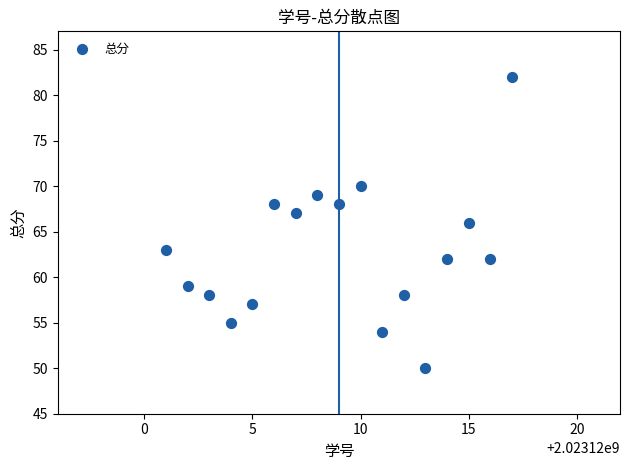

What is the range of X values (max minus min)?

16